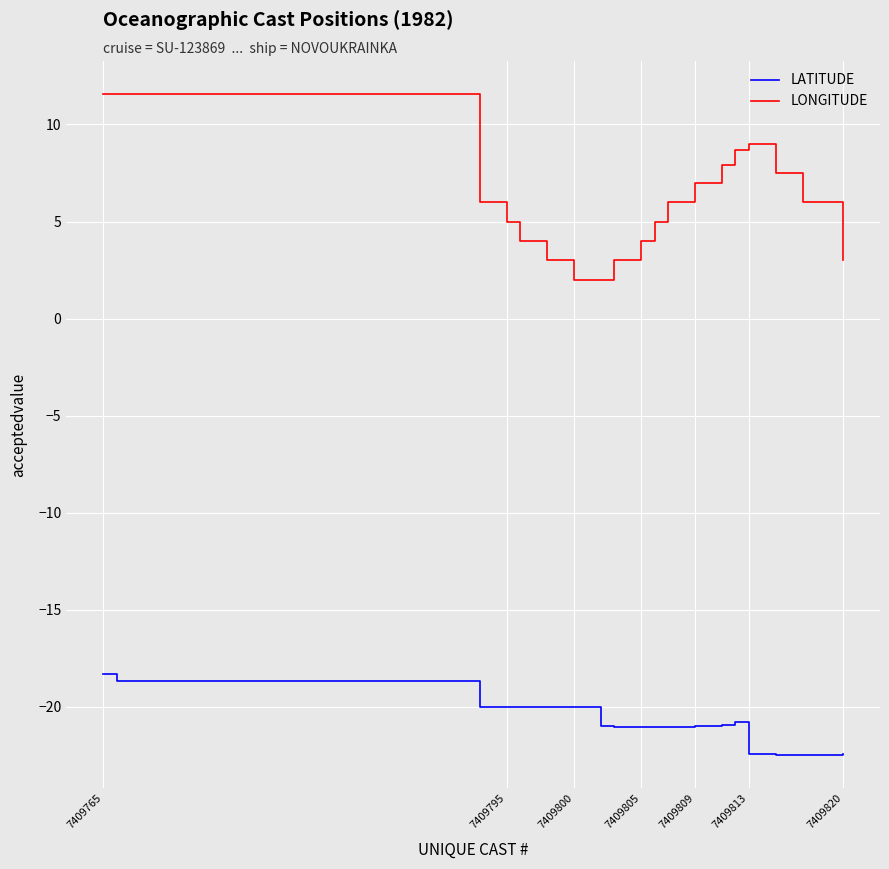

Is this an area chart (filled region under the line)?

No